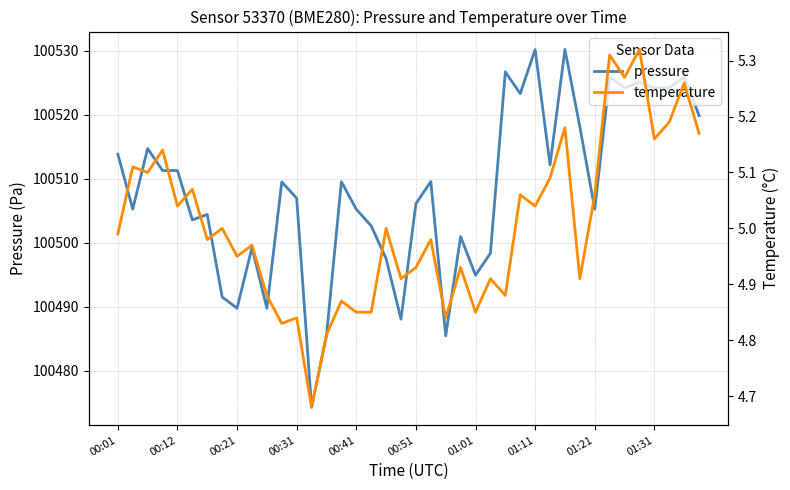

What are all the series names shown in the legend?

pressure, temperature